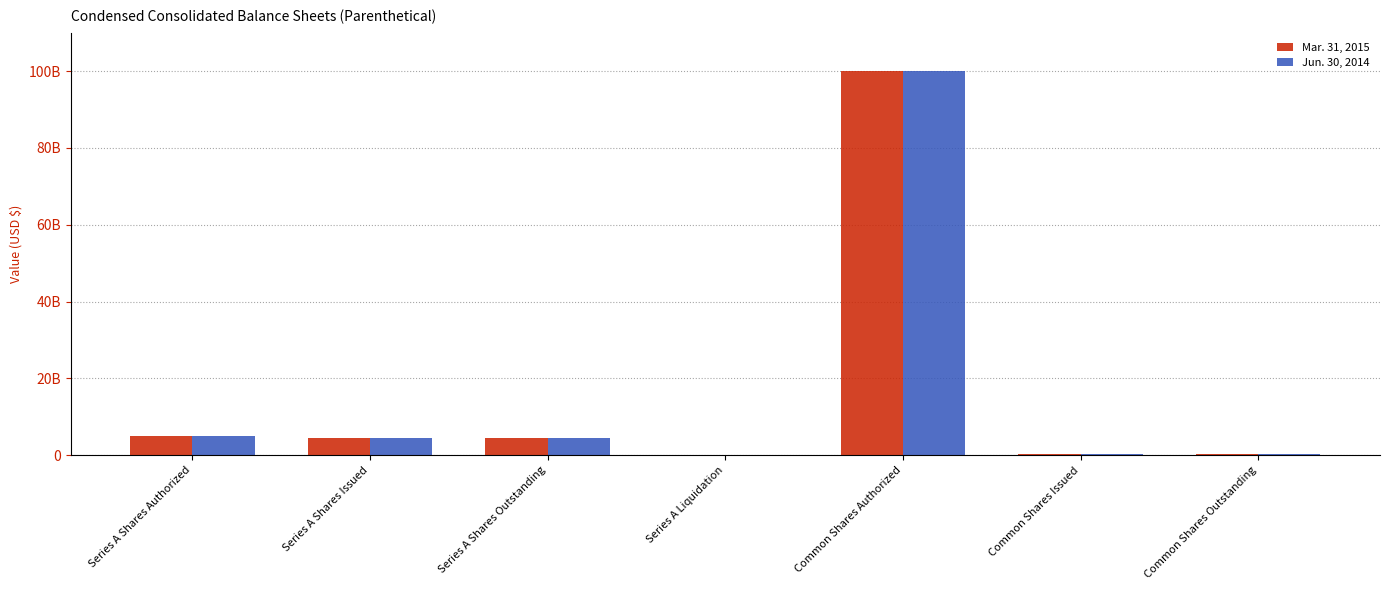

Reading left to right, what are all the values shown in this chart?

Mar. 31, 2015: 5000000000	4600000000	4600000000	20700000	100000000000	400000000	400000000
Jun. 30, 2014: 5000000000	4600000000	4600000000	0	100000000000	400000000	400000000